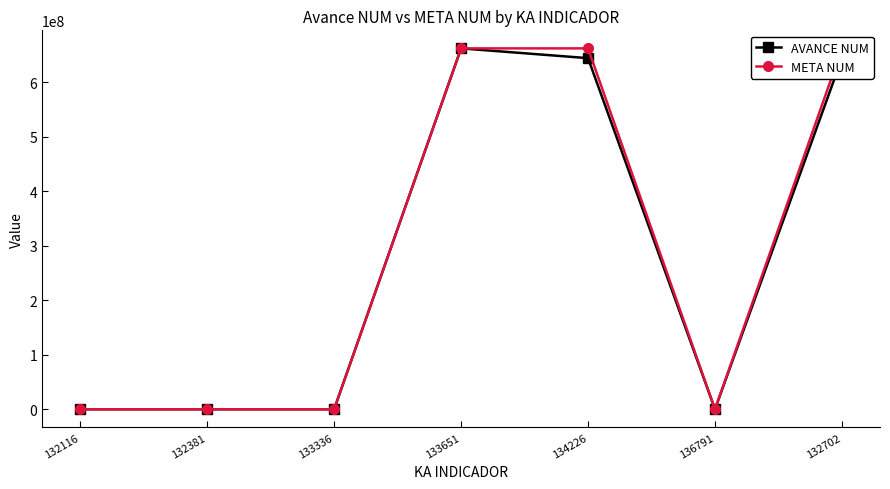

What is the label of the 5th point from the left?

134226